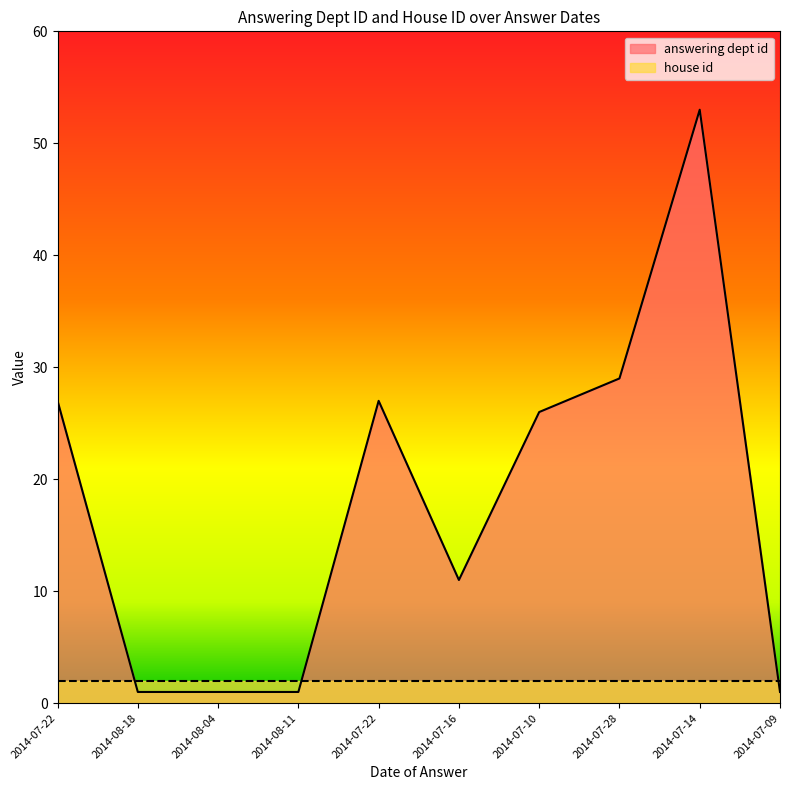

List the labels in order of value, smallest first.

2014-08-18, 2014-08-04, 2014-08-11, 2014-07-09, 2014-07-16, 2014-07-10, 2014-07-22, 2014-07-22, 2014-07-28, 2014-07-14